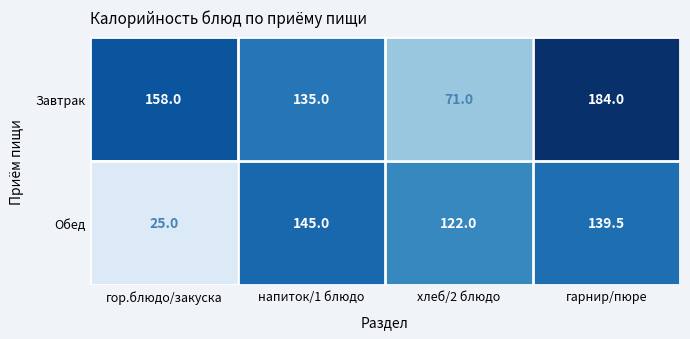

How many series are shown in this chart?

2